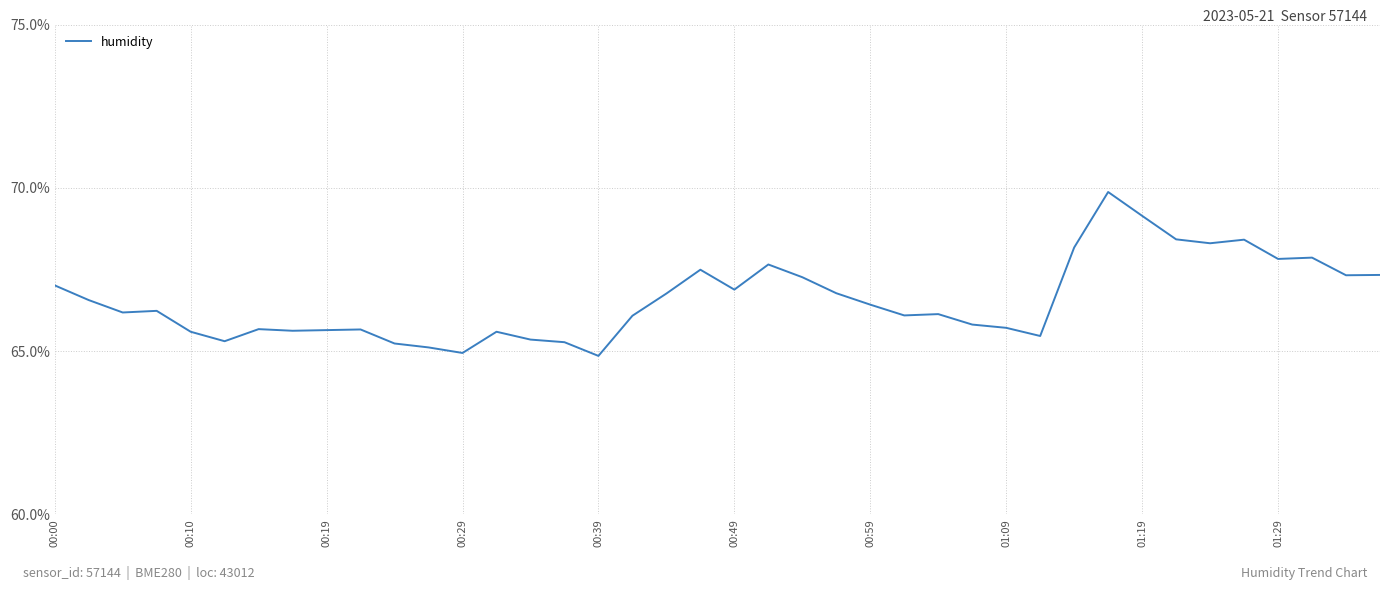

What is the maximum value shown in the chart?

69.9